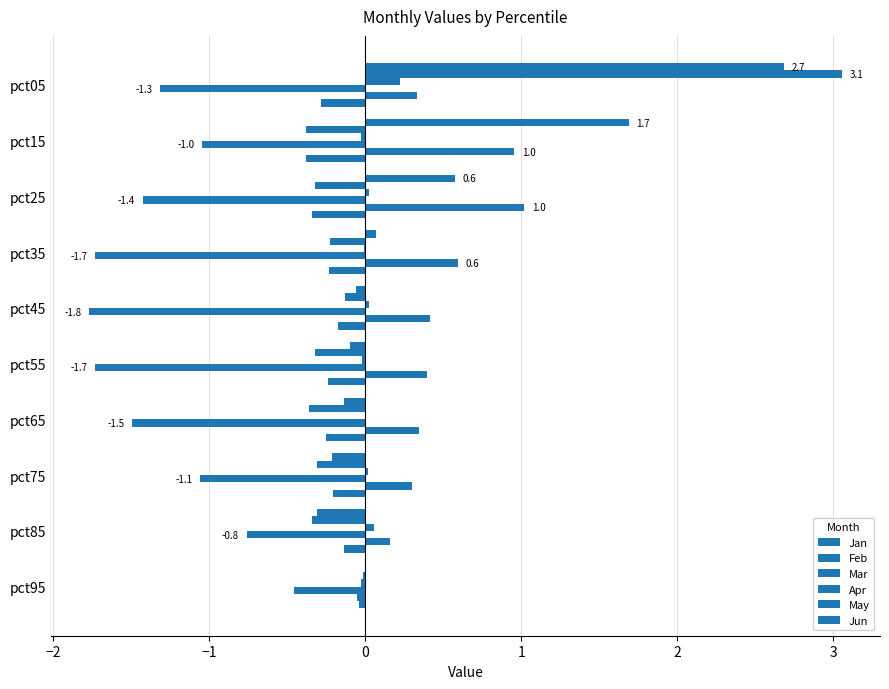

How many distinct data groups are displayed?

6